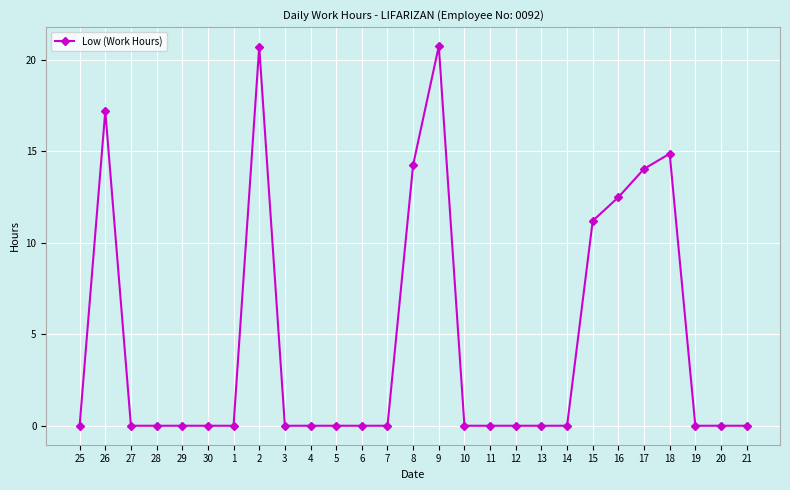

Where is the data nearest to the value 10?

15